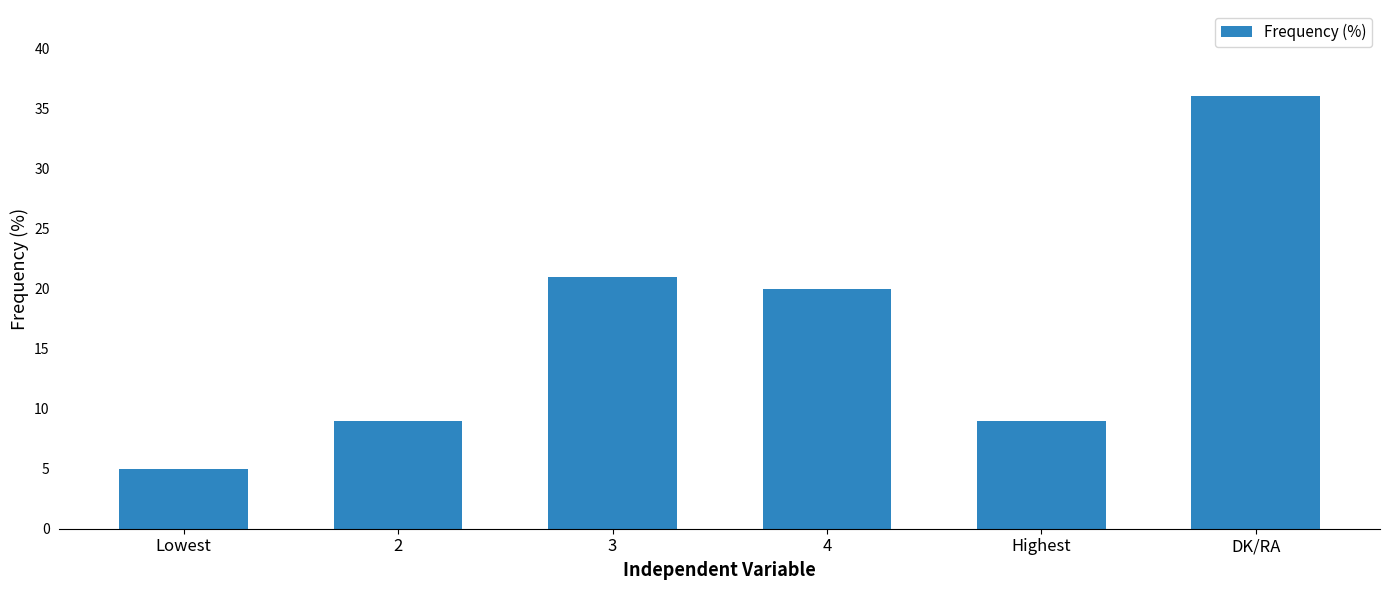

Which label corresponds to the largest value in the chart?

DK/RA